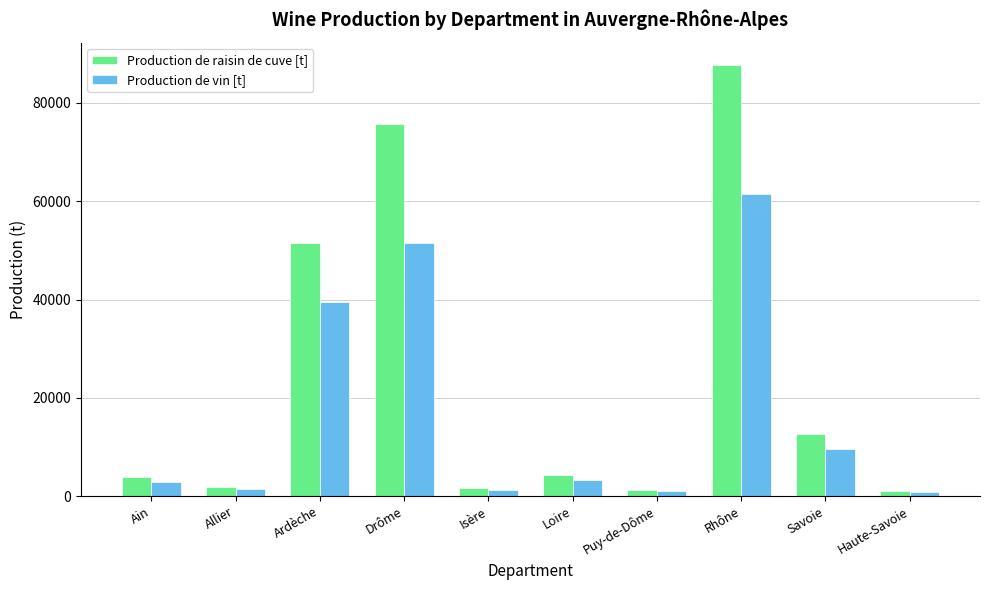

What is the minimum value for Production de raisin de cuve [t]?

1090.8